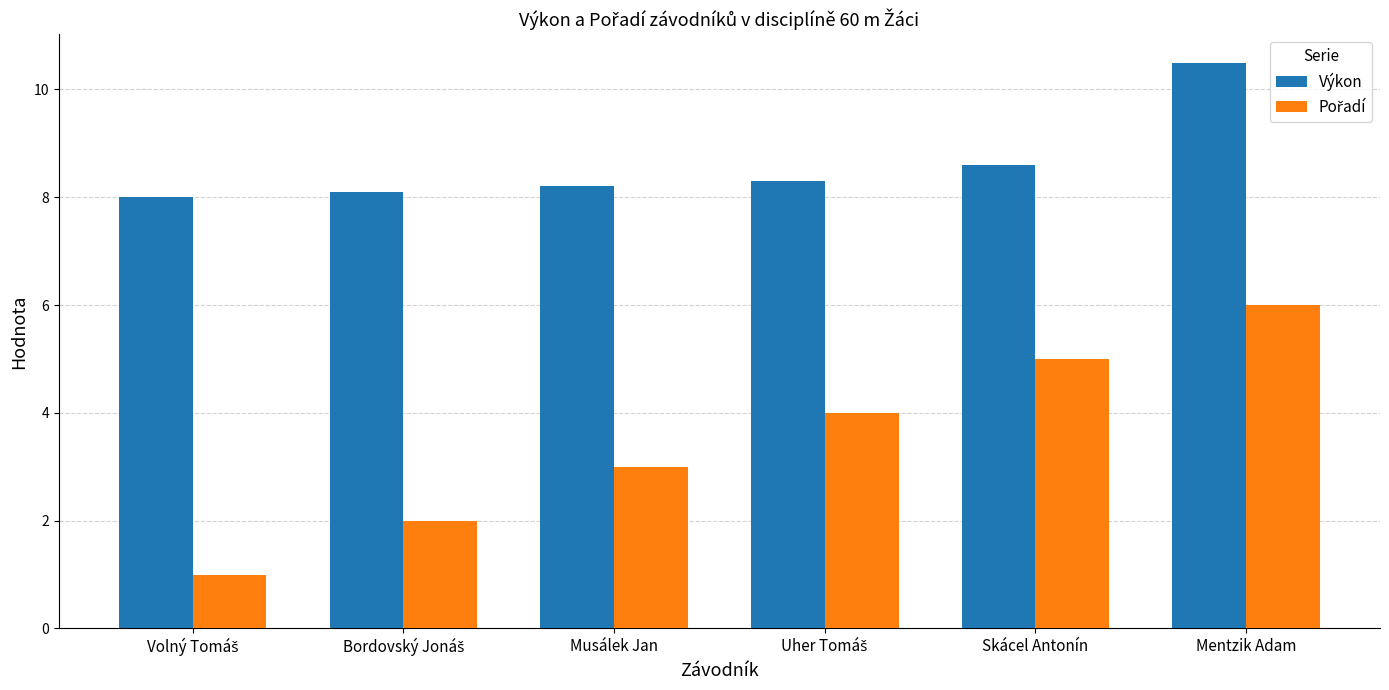

Which series has the largest total across all categories?

Výkon